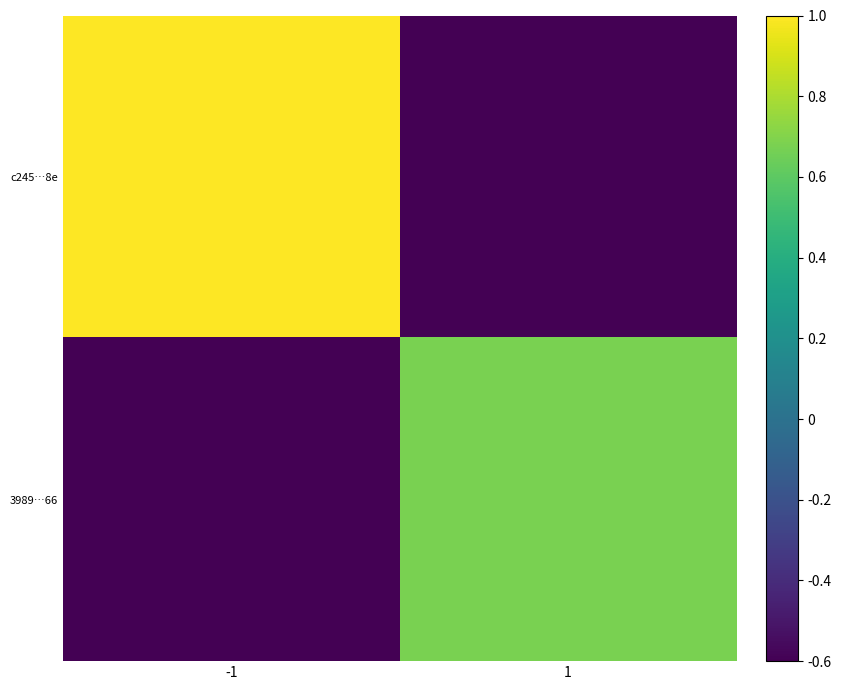

Reading left to right, transcribe all the data shown in this chart.

c245…8e: -1=1.0	1=-0.6
3989…66: -1=-0.6	1=0.7